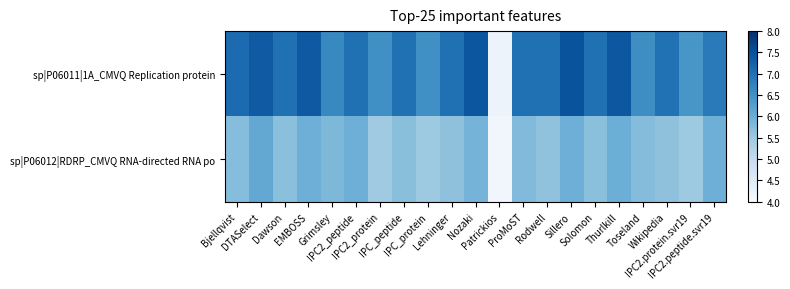

Reading left to right, what are all the values shown in this chart?

sp|P06011|1A_CMVQ Replication protein: Bjellqvist=7.1	DTASelect=7.4	Dawson=7.0	EMBOSS=7.4	Grimsley=6.6	IPC2_peptide=7.0	IPC2_protein=6.5	IPC_peptide=7.0	IPC_protein=6.5	Lehninger=7.0	Nozaki=7.4	Patrickios=4.2	ProMoST=7.0	Rodwell=7.0	Sillero=7.5	Solomon=7.0	Thurlkill=7.4	Toseland=6.5	Wikipedia=7.0	IPC2.protein.svr19=6.4	IPC2.peptide.svr19=6.9
sp|P06012|RDRP_CMVQ RNA-directed RNA po: Bjellqvist=5.7	DTASelect=6.1	Dawson=5.7	EMBOSS=6.0	Grimsley=5.8	IPC2_peptide=6.0	IPC2_protein=5.5	IPC_peptide=5.7	IPC_protein=5.5	Lehninger=5.7	Nozaki=5.9	Patrickios=4.1	ProMoST=5.8	Rodwell=5.6	Sillero=6.0	Solomon=5.7	Thurlkill=6.0	Toseland=5.7	Wikipedia=5.7	IPC2.protein.svr19=5.5	IPC2.peptide.svr19=6.0